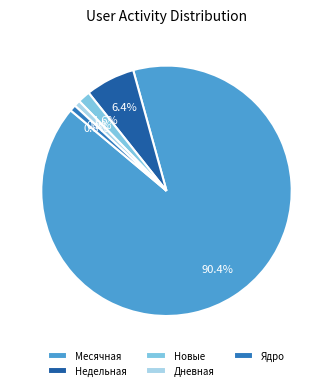

Count the number of slices in the pie.

5